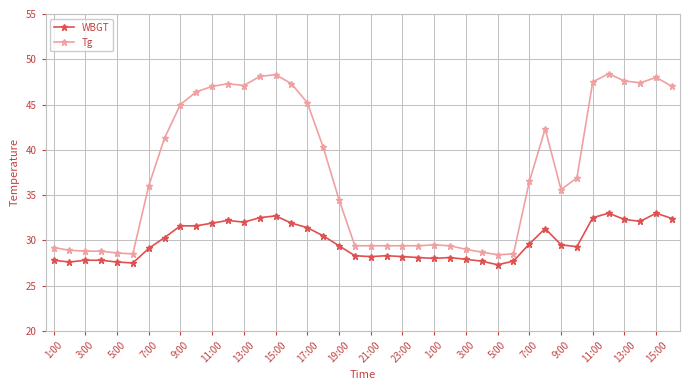

Does the chart display data point markers on the line(s)?

Yes